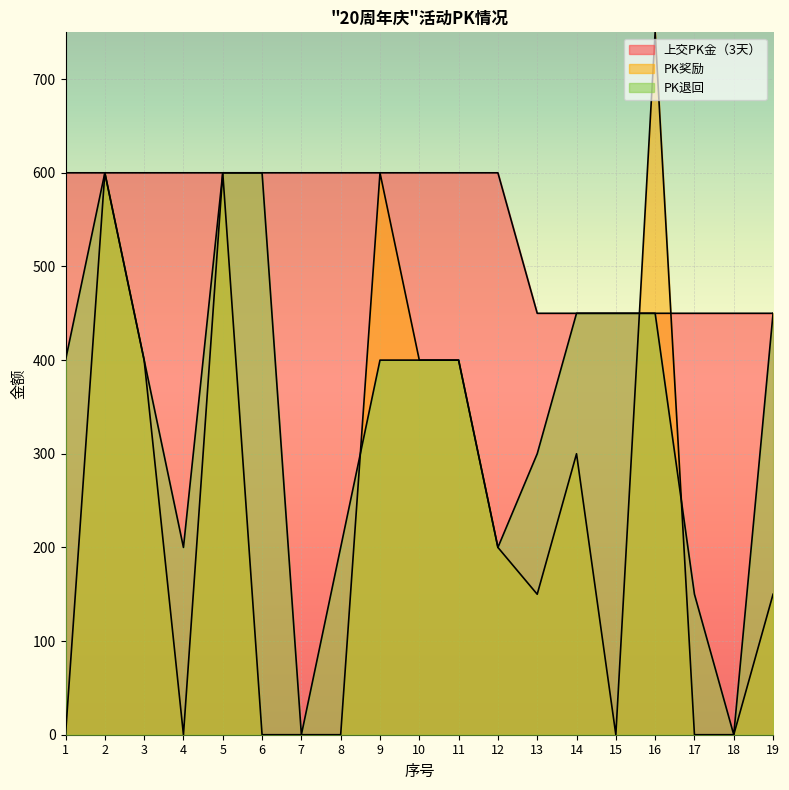

What are all the series names shown in the legend?

上交PK金（3天）, PK奖励, PK退回